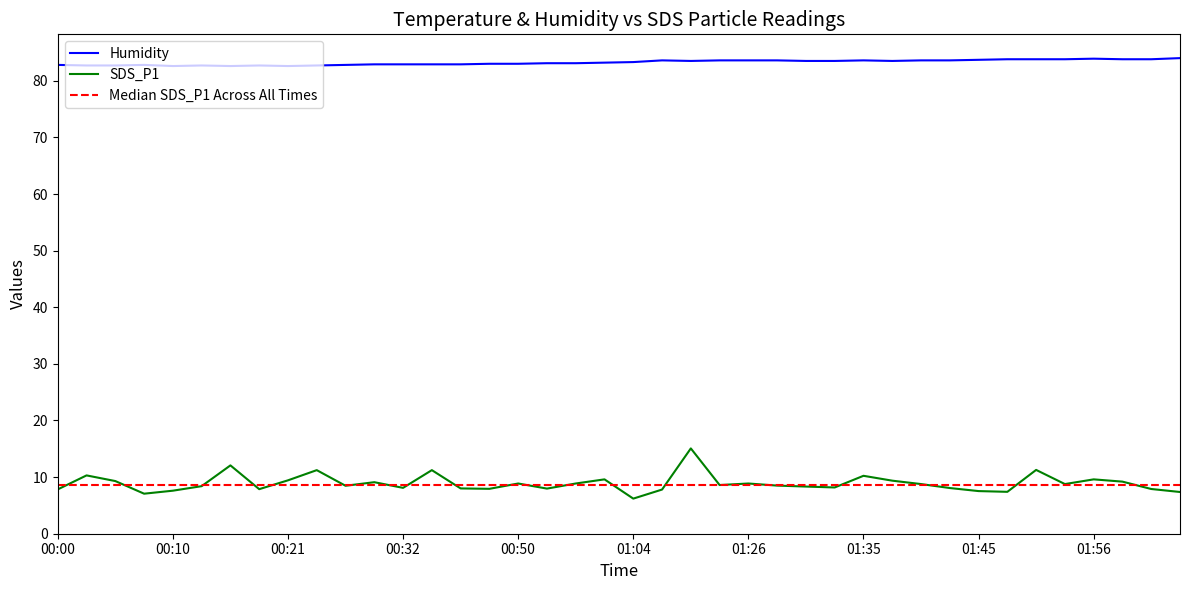

Which series has the widest spread of values?

SDS_P1